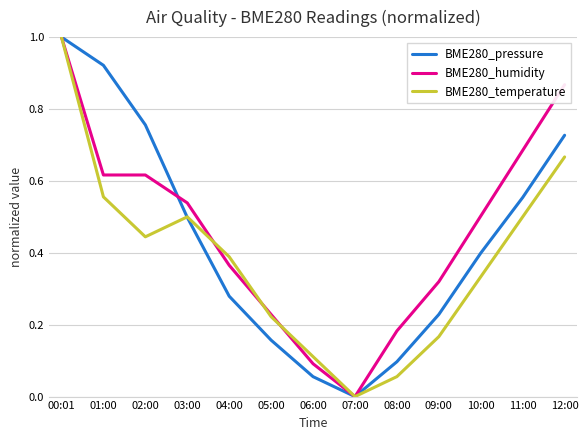

At which category is the sum across all series the highest?

00:01